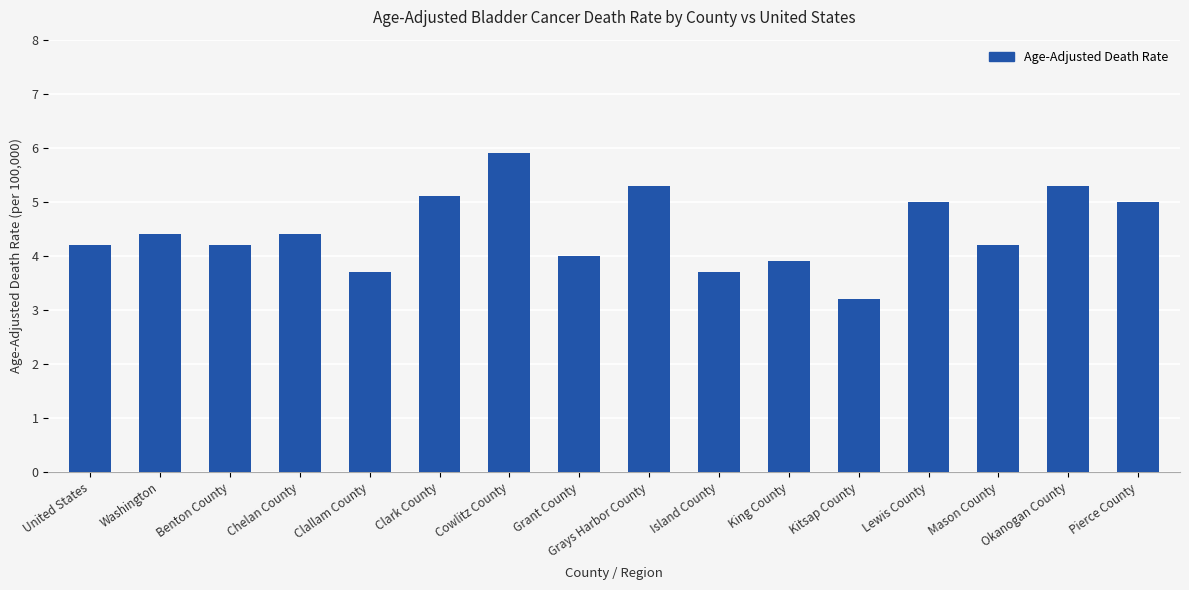

How many data points does each series have?

16